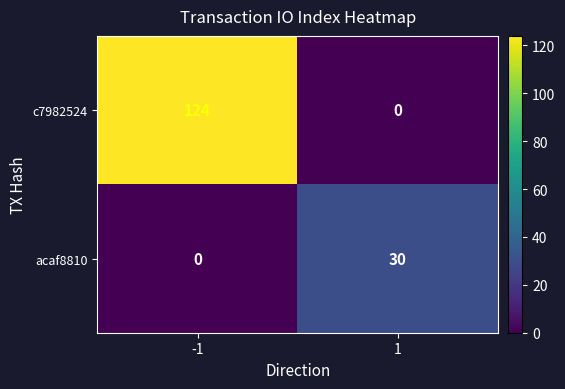

How many categories are shown in the chart?

2